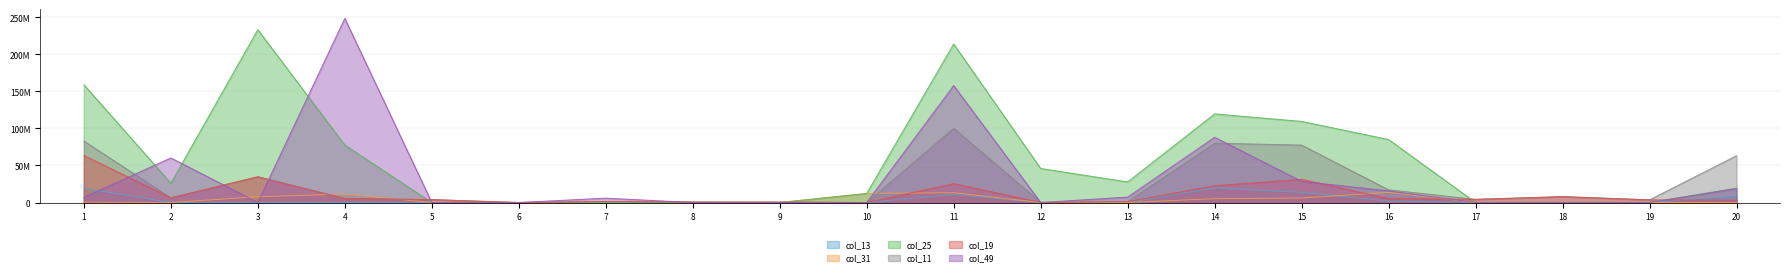

At how many categories does at least one series exceed 225184844?

2